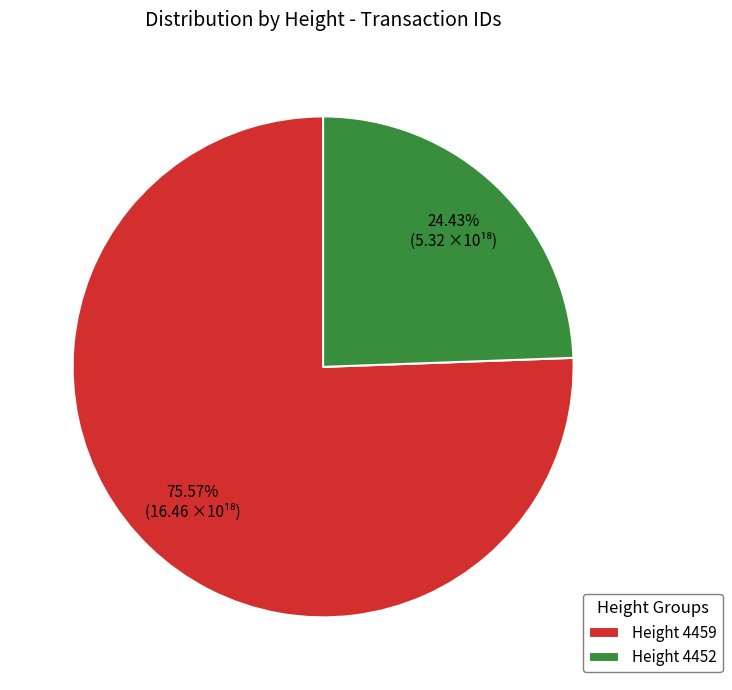

What is the ratio of the value at Height 4459 to the value at Height 4452?

3.1